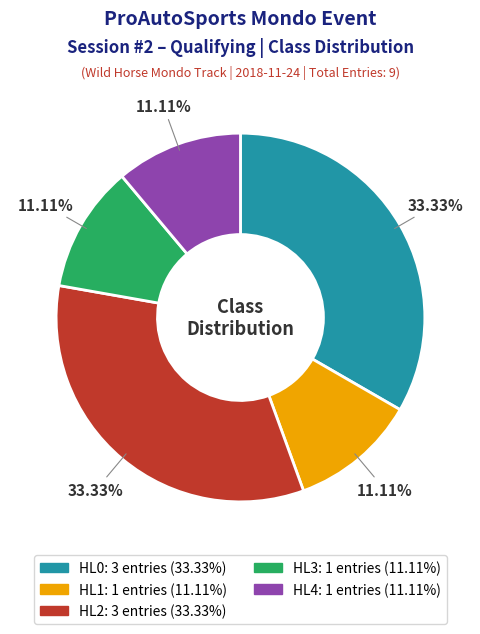

To the nearest percent, what portion does HL2 represent?

33%